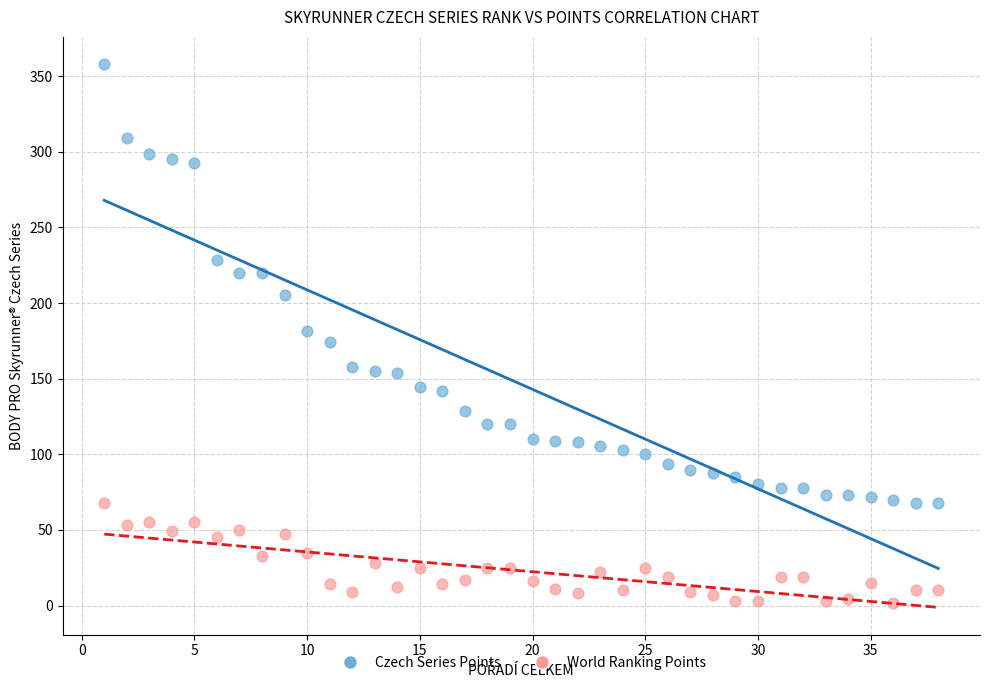

Across all data points, what is the range of X values (max minus min)?

37.0